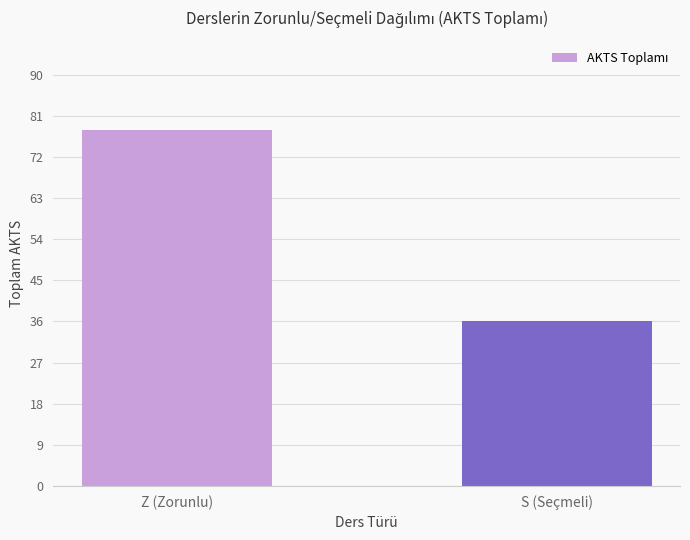

Is it true that the value at Z (Zorunlu) is 133?

False